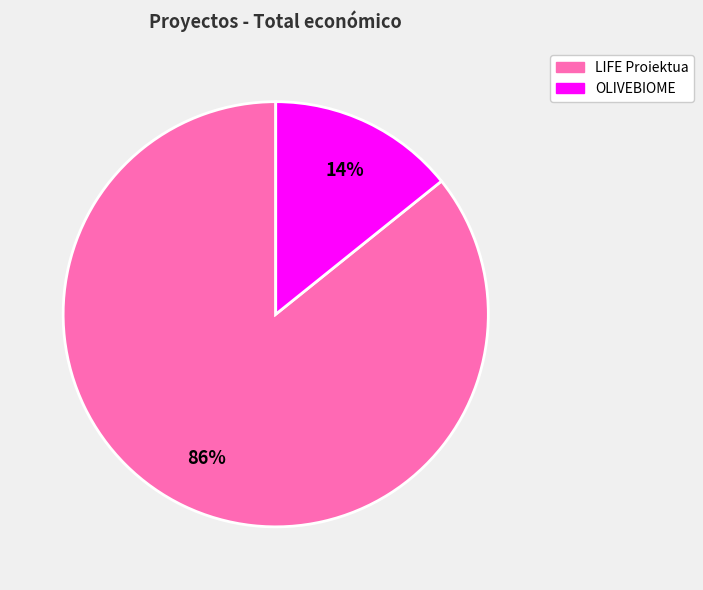

Do LIFE Proiektua and OLIVEBIOME together represent more than half of the pie?

Yes